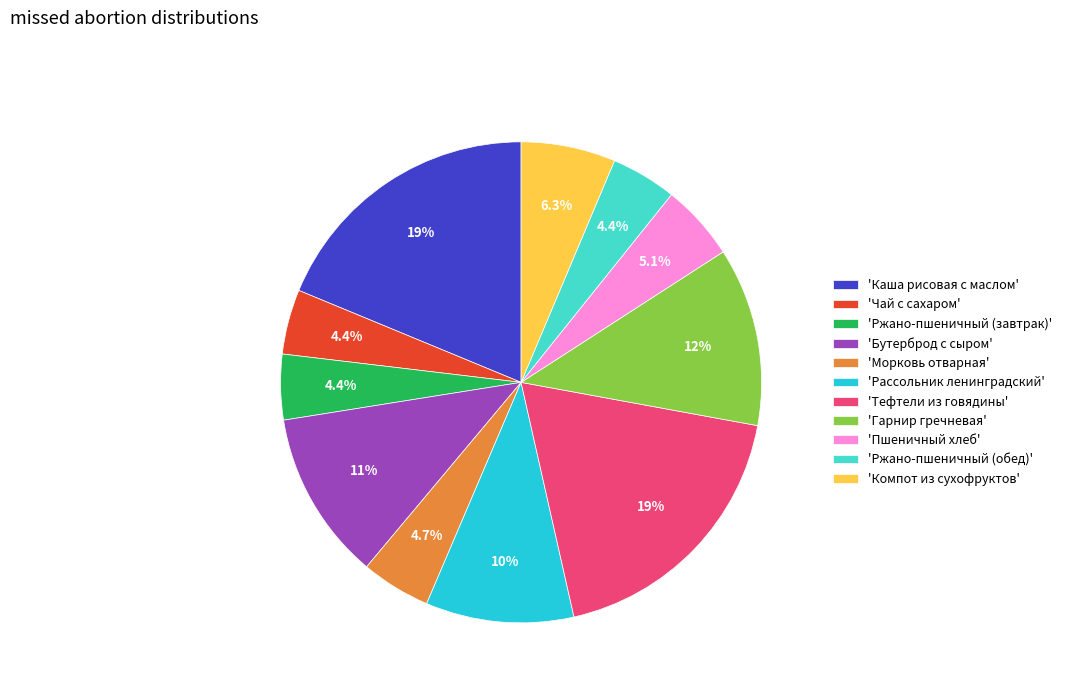

What portion of the pie excludes 'Бутерброд с сыром'?

88.6%